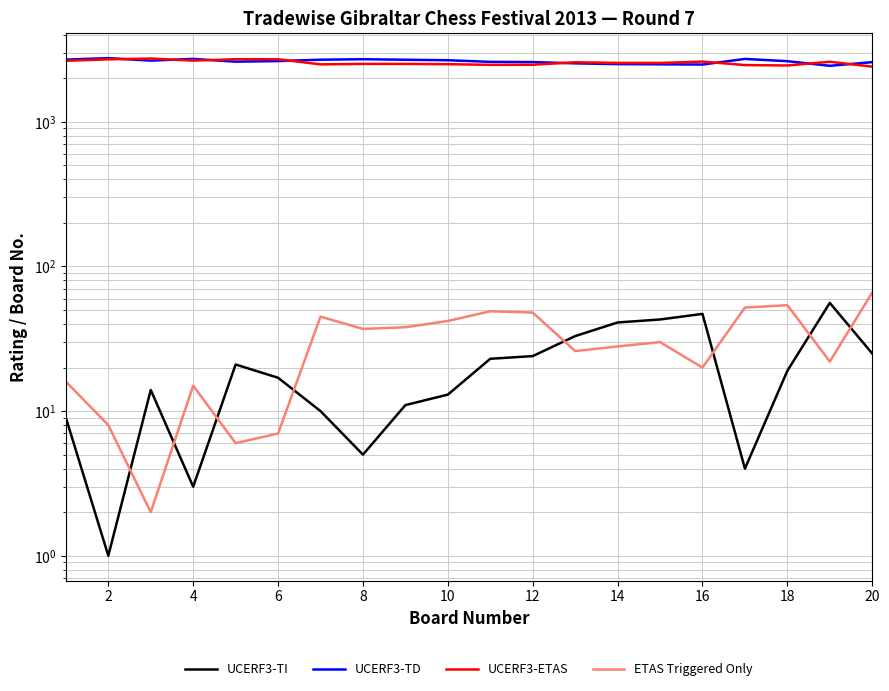

Does the chart display data point markers on the line(s)?

No